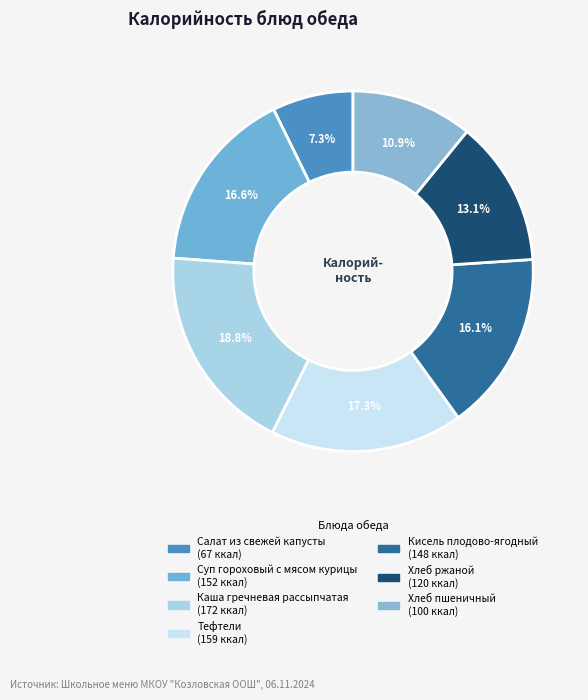

To the nearest percent, what is the difference between the Хлеб ржаной and Суп гороховый с мясом курицы slice percentages?

4%